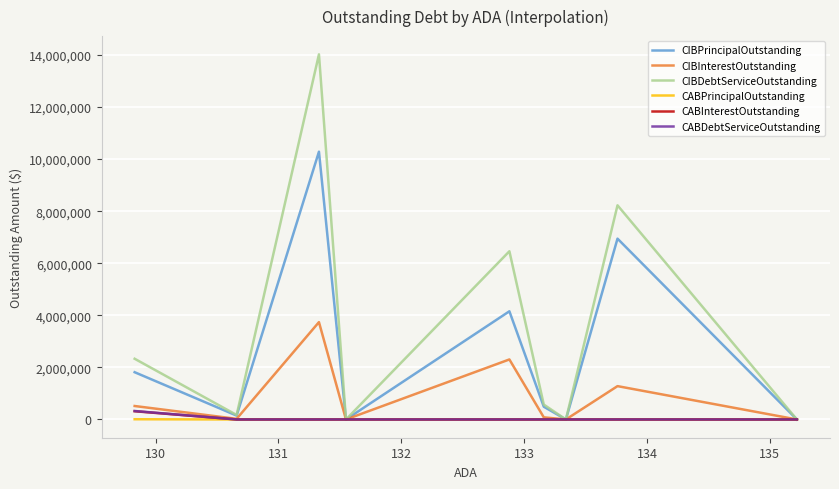

What is the highest value of the CIBInterestOutstanding series?

3738300.0